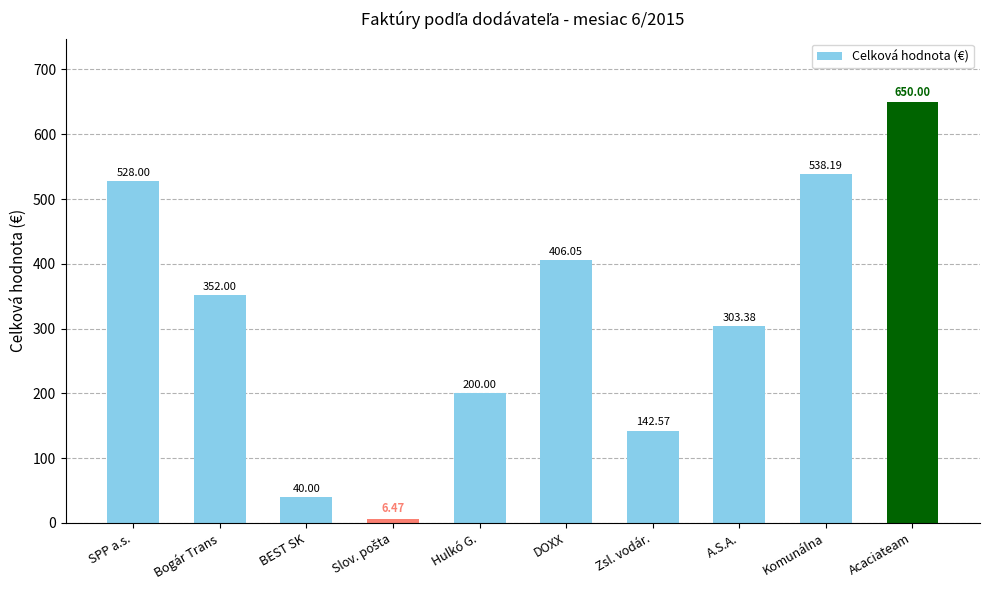

What position from the right is Komunálna?

2